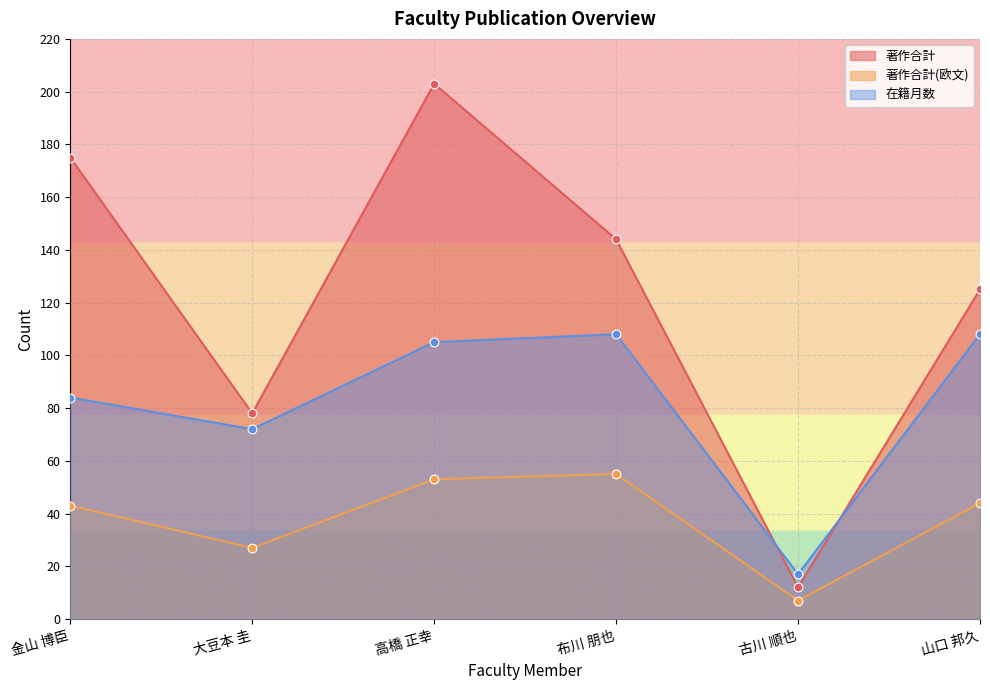

What are all the series names shown in the legend?

著作合計, 著作合計(欧文), 在籍月数